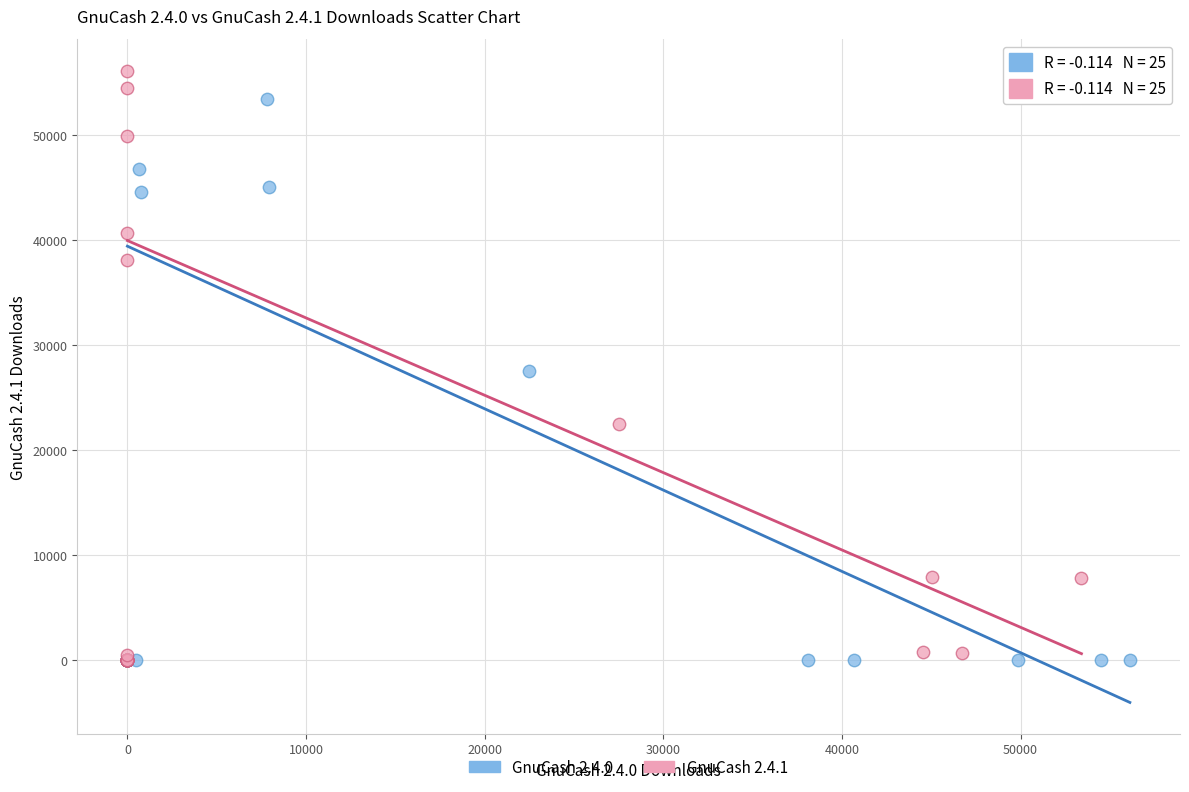

Which series reaches the maximum Y coordinate?

GnuCash 2.4.1